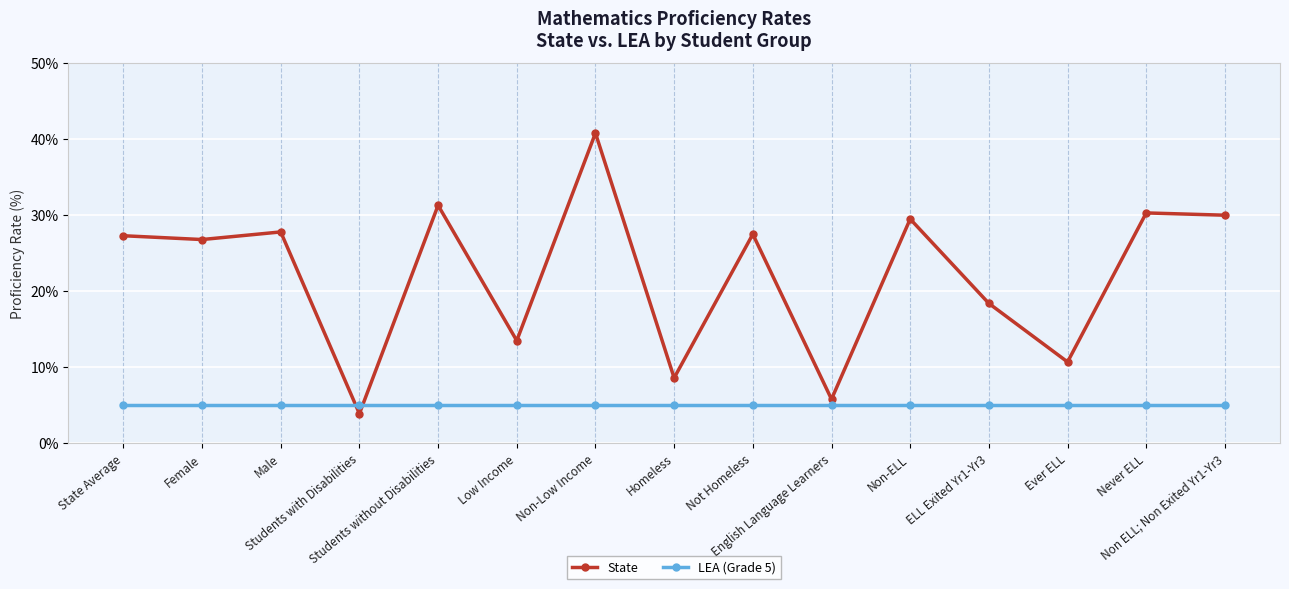

Which series has the largest range (max minus min)?

State